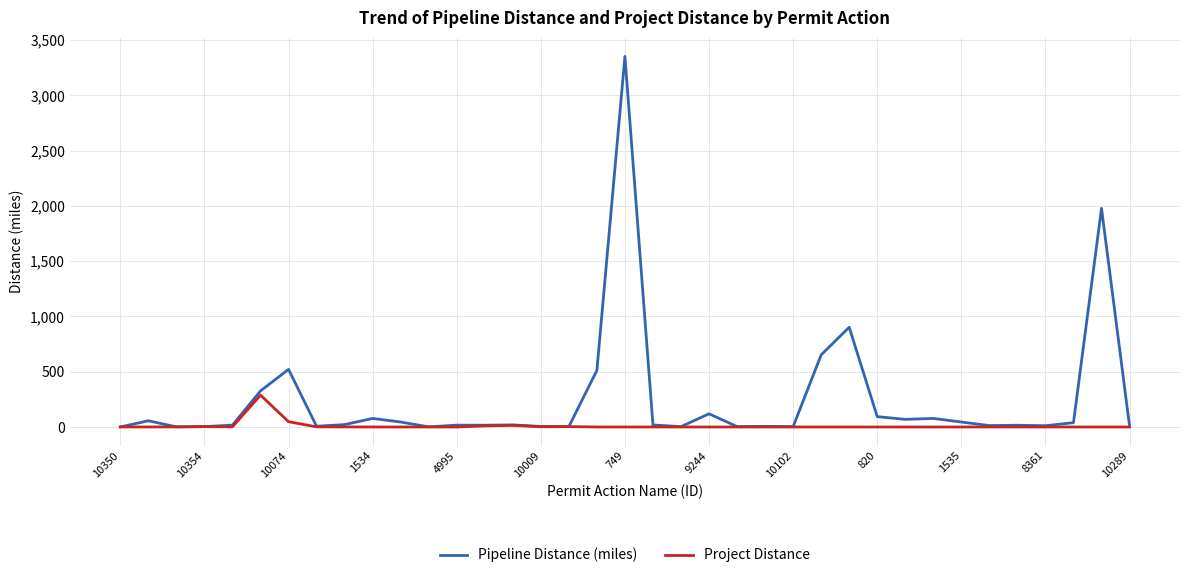

Which series has the widest spread of values?

Pipeline Distance (miles)